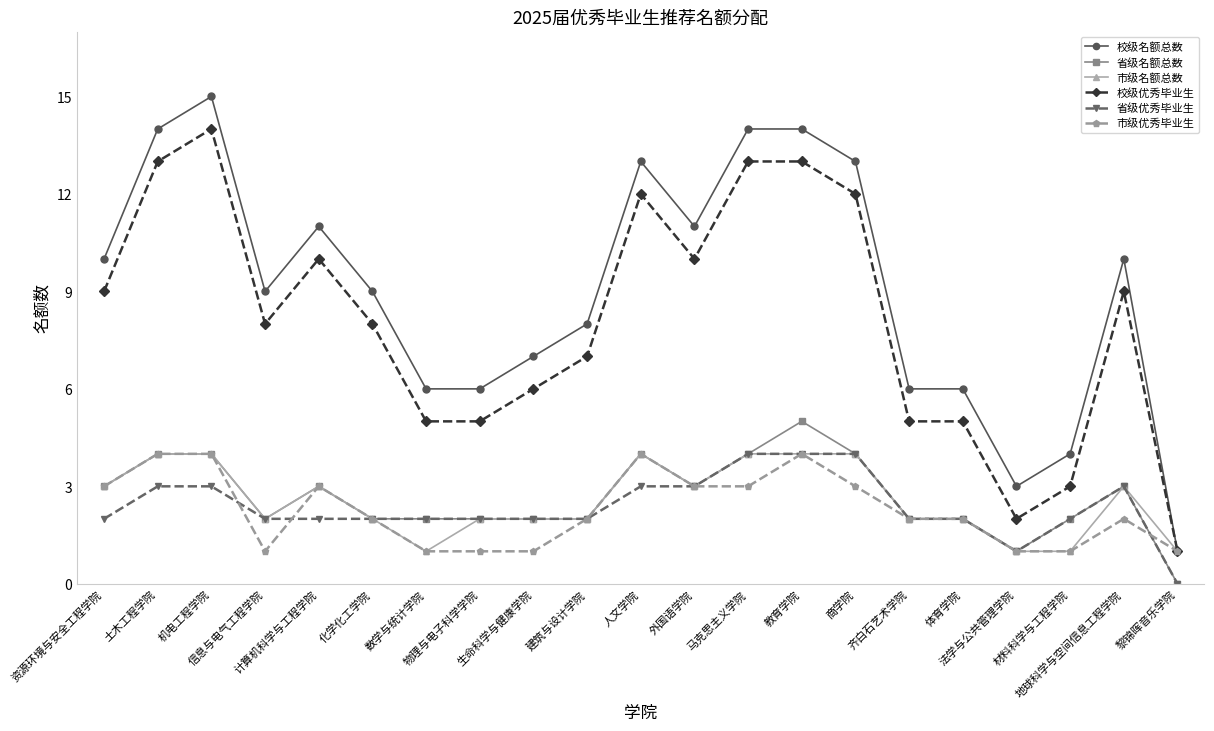

How many data points does each series have?

21